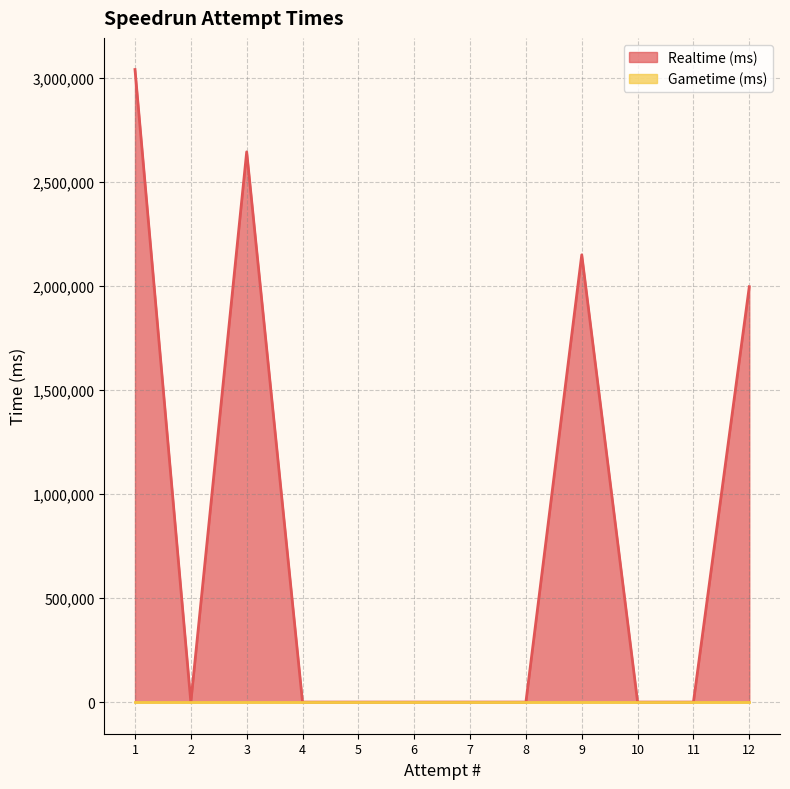

Rank the categories by value from highest to lowest.

1, 3, 9, 12, 11, 10, 8, 7, 6, 5, 4, 2